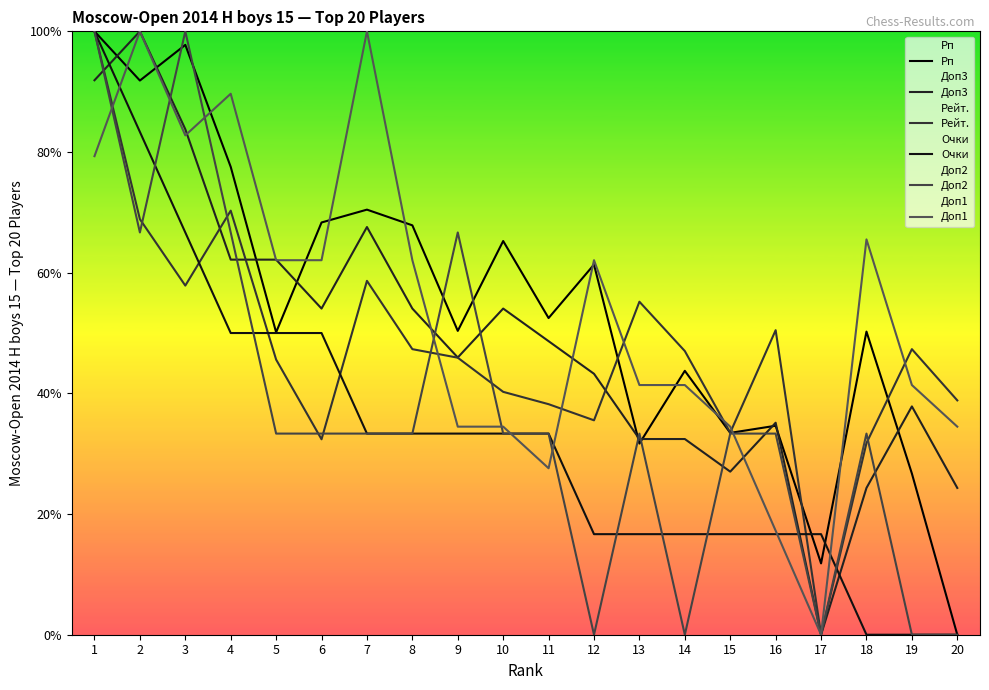

At which category does Доп3 reach its first local valley?

6